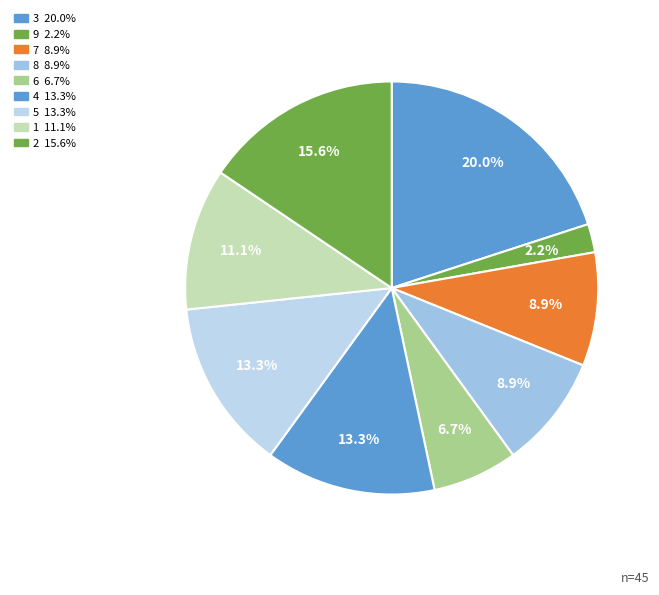

What percentage is the 8 slice, to the nearest percent?

9%